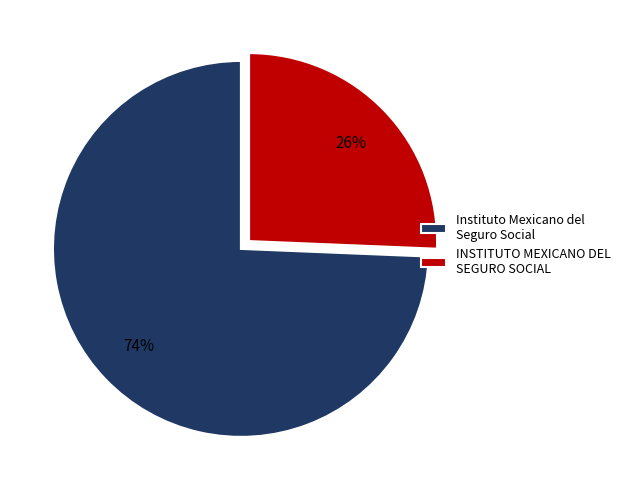

Combined, do Instituto Mexicano del Seguro Social and INSTITUTO MEXICANO DEL SEGURO SOCIAL account for over 50%?

Yes